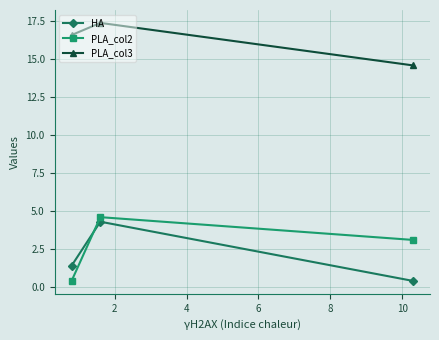

At how many categories does at least one series exceed 11?

3